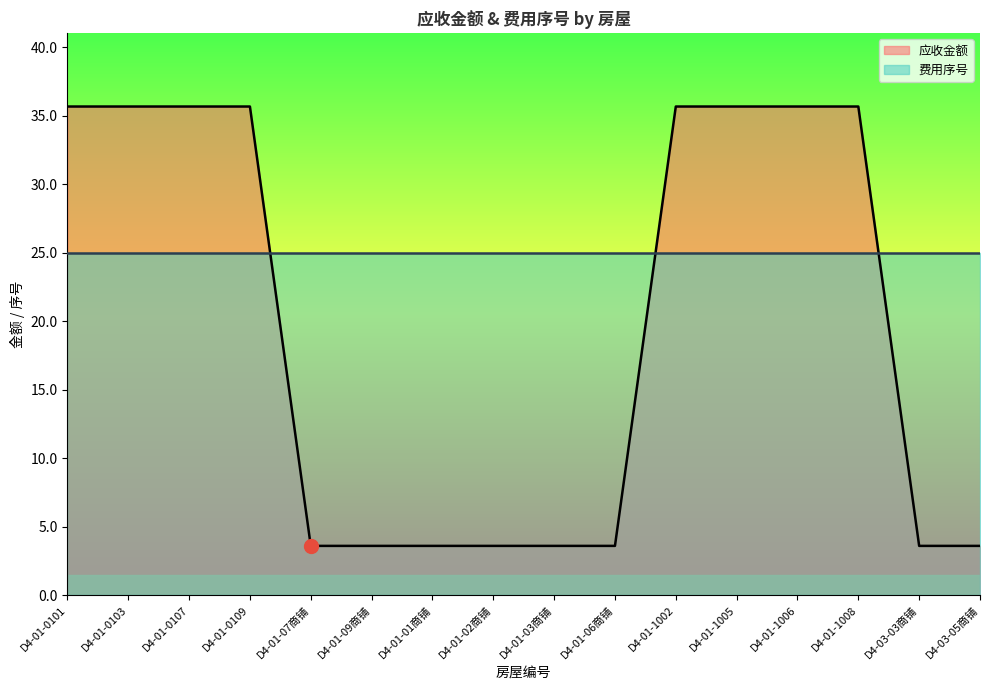

The value at D4-01-06商铺 is 3.6. True or false?

True